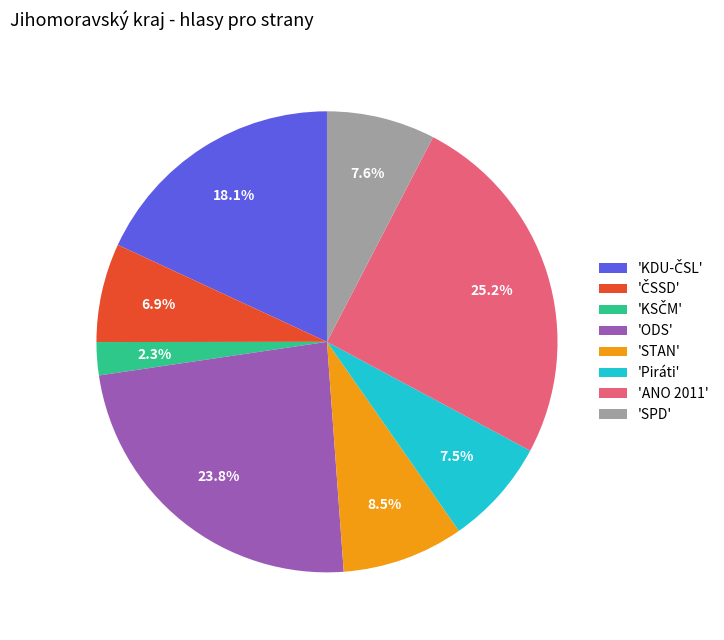

To the nearest percent, what is the difference between the largest and smallest slice percentages?

23%